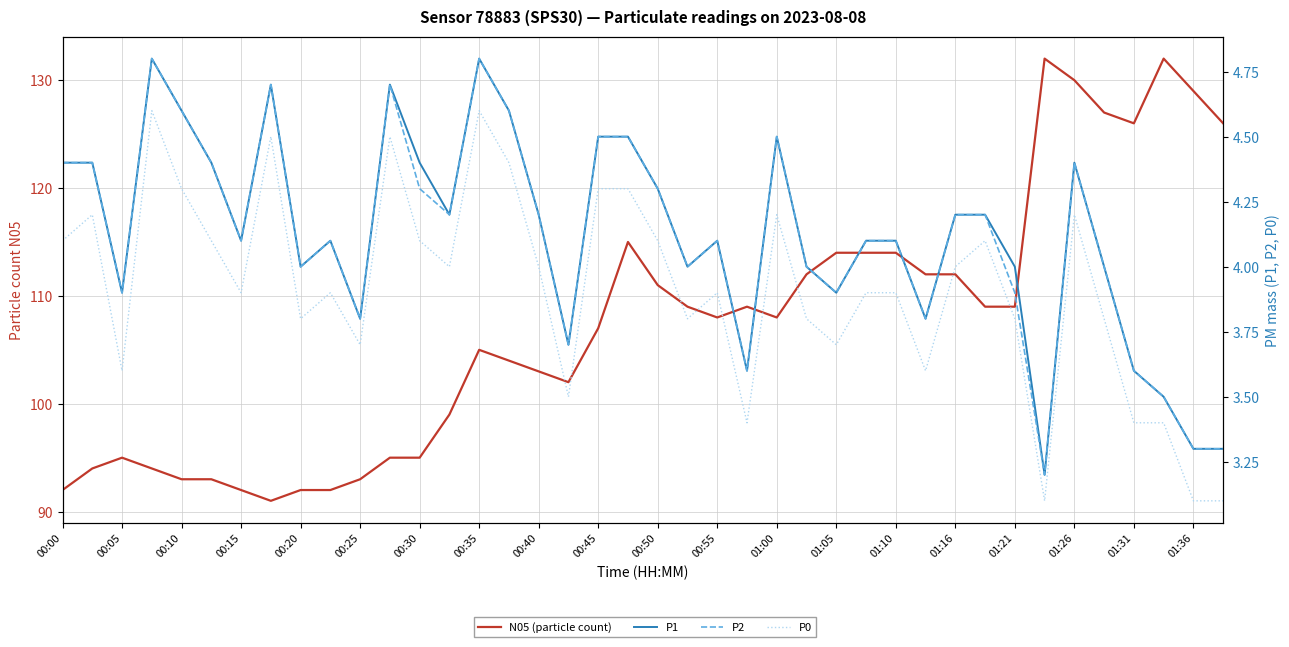

True or false: P0 and P2 intersect in this chart.

False